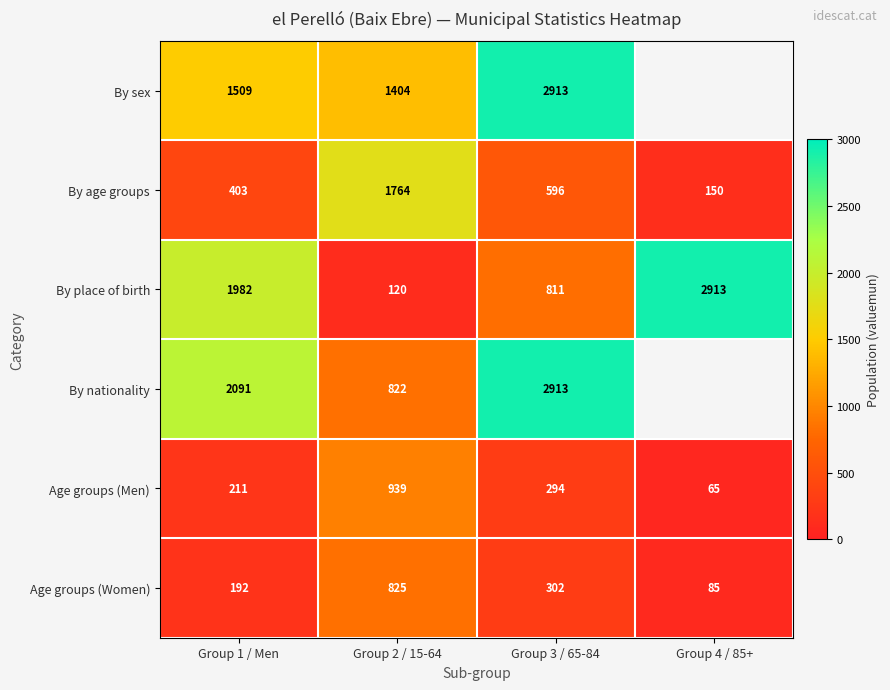

What is the total value across all series at Group 2 / 15-64?

5874